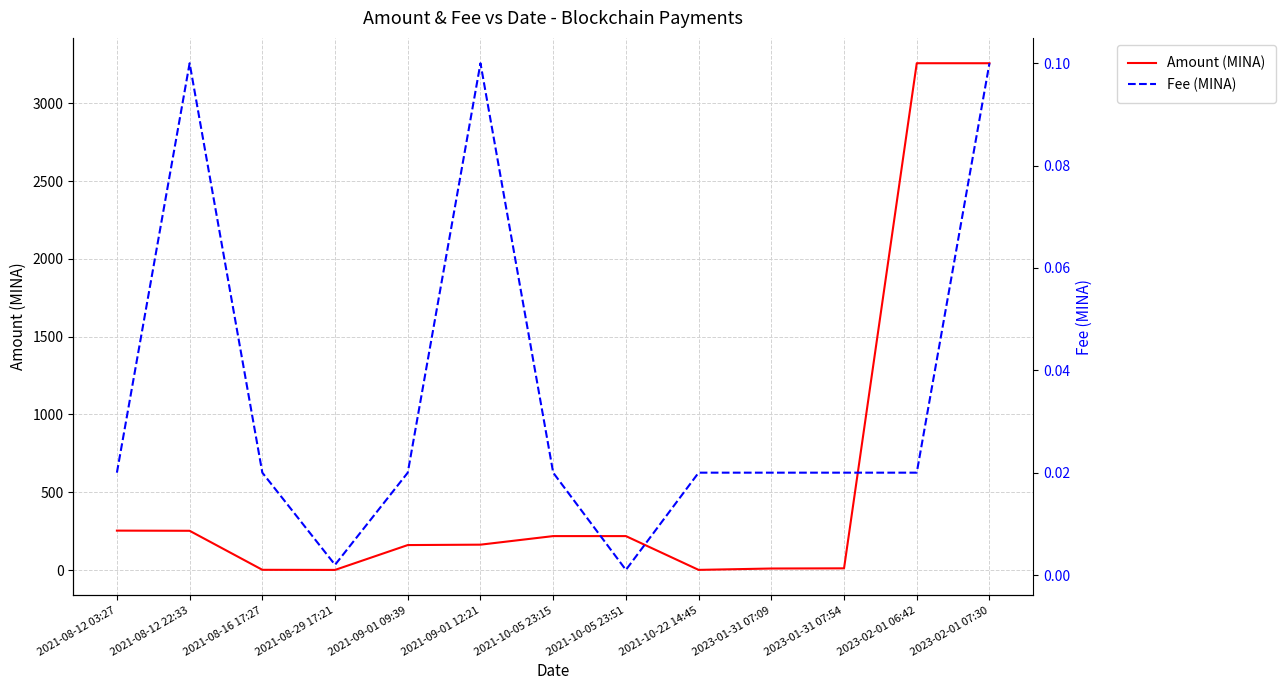

The Fee (MINA) series shows 0.1 at 2021-09-01 12:21. True or false?

True